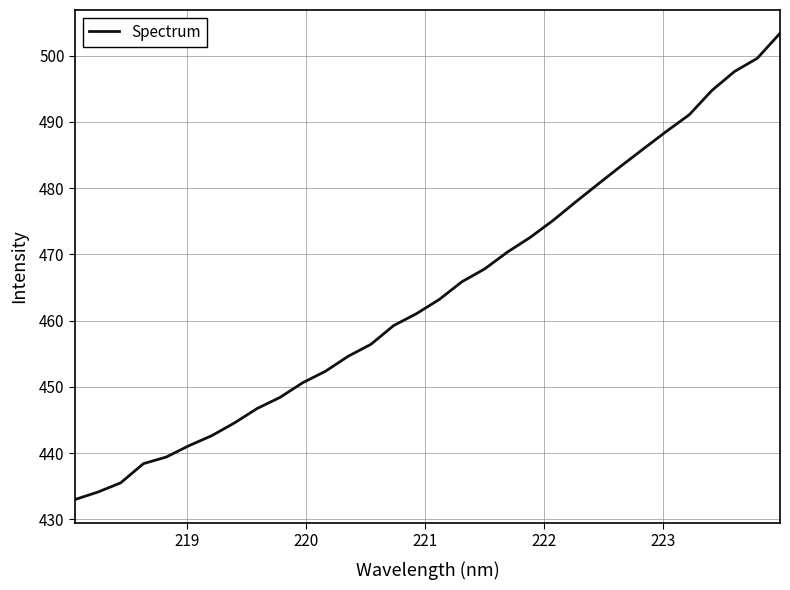

What is the difference between the maximum and minimum values?

70.4